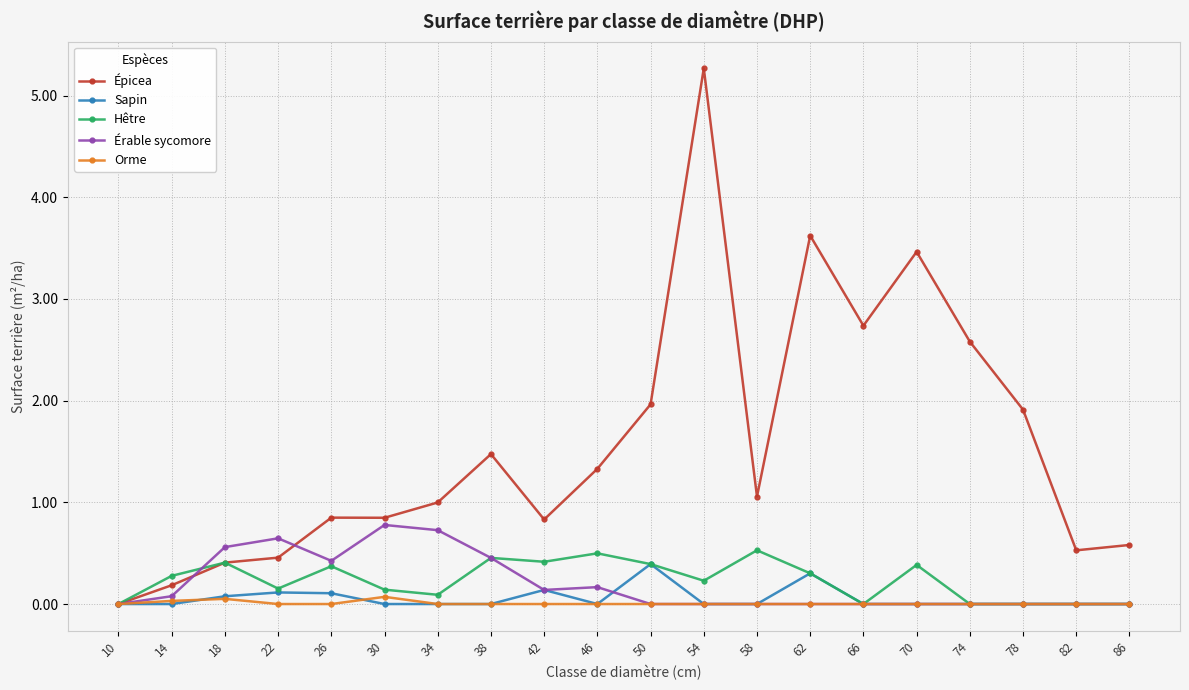

What is the sum of all Érable sycomore values?

4.0